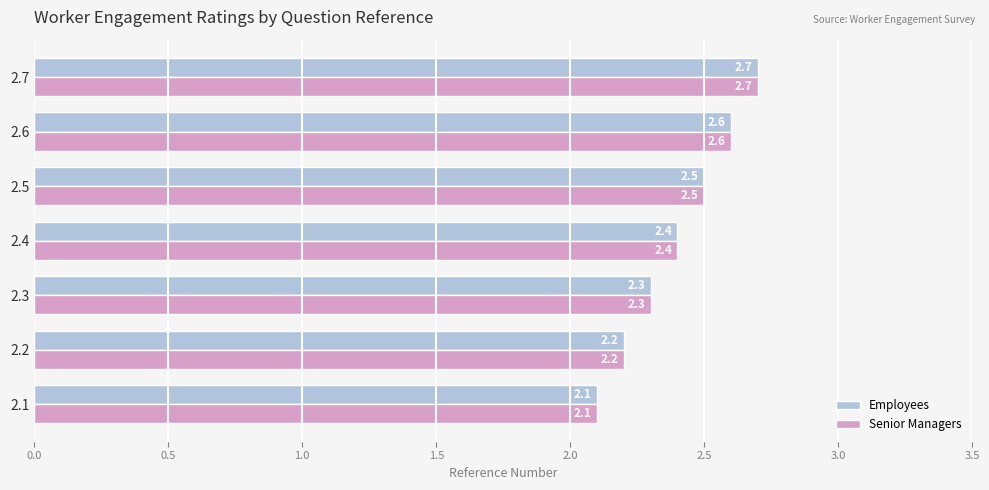

Rank the categories by Senior Managers value from lowest to highest.

2.1, 2.2, 2.3, 2.4, 2.5, 2.6, 2.7